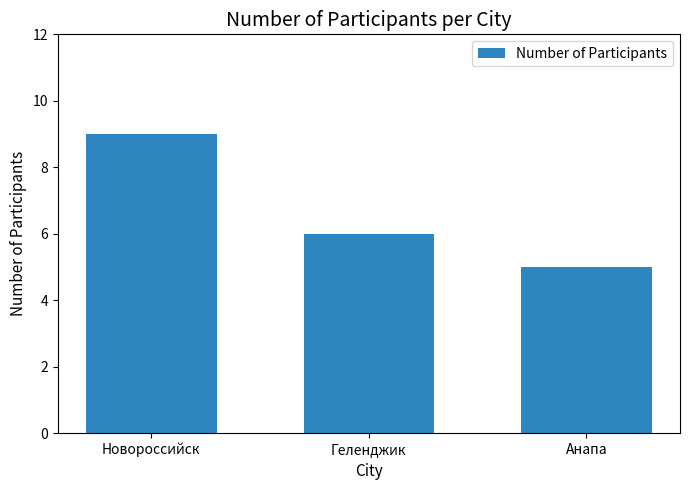

Reading left to right, extract all data points from this chart.

Новороссийск=9	Геленджик=6	Анапа=5